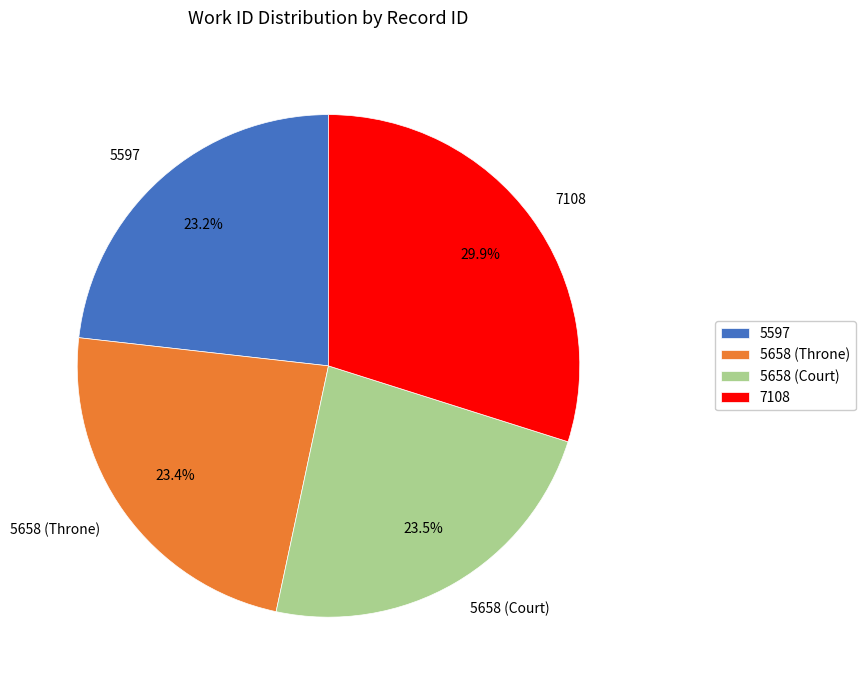

What portion of the pie excludes 5658 (Throne)?

76.6%